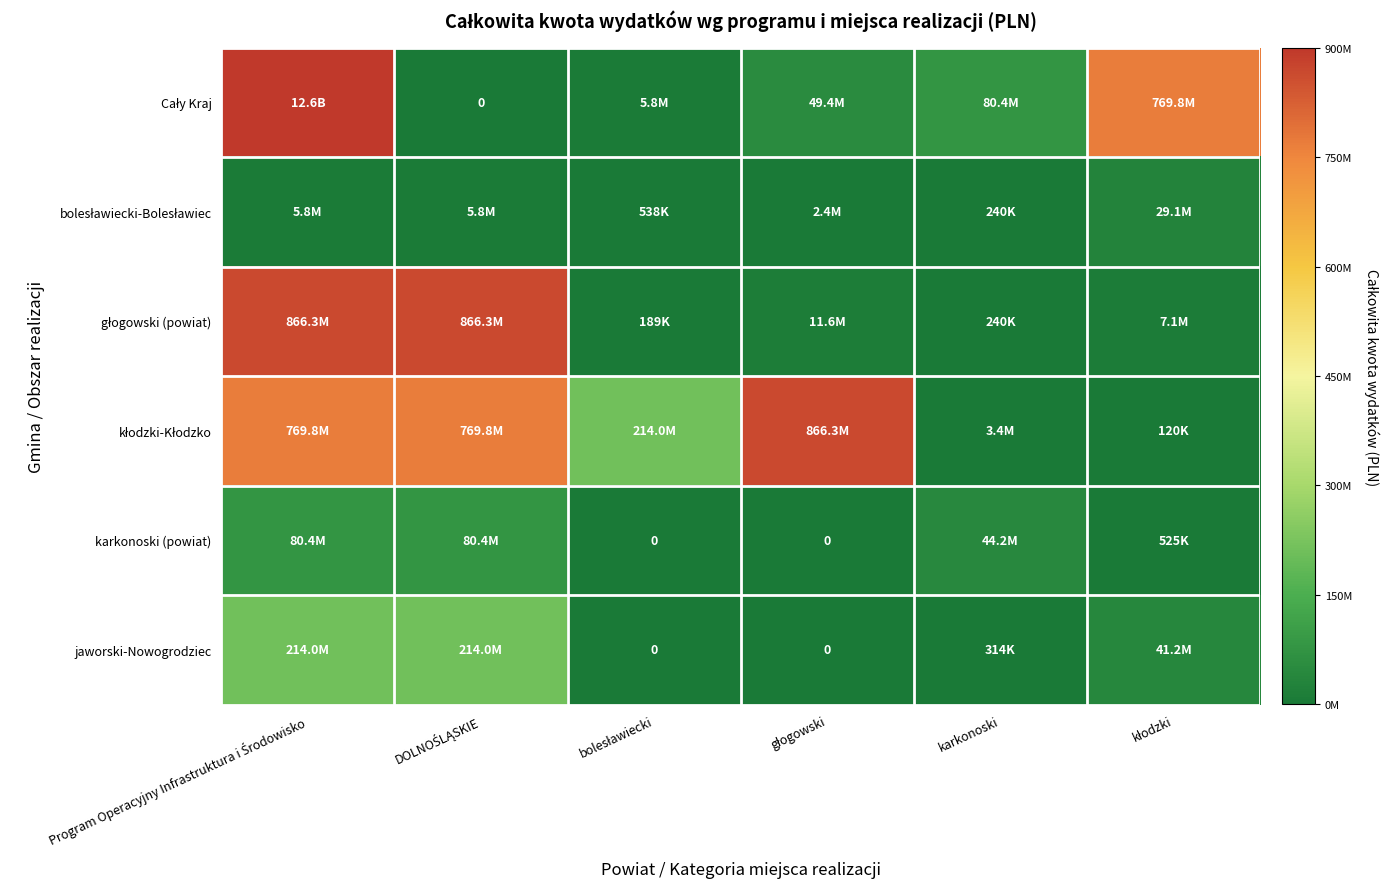

What value does the kłodzki-Kłodzko series have at kłodzki?

120087.9